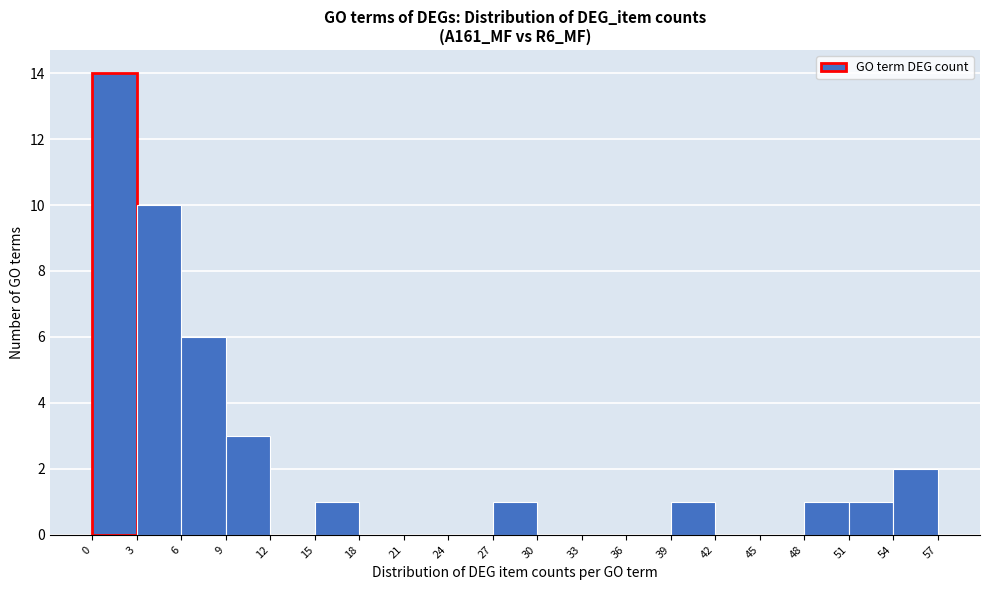

Over which range of the x-axis is the bar tallest?

0 to 3